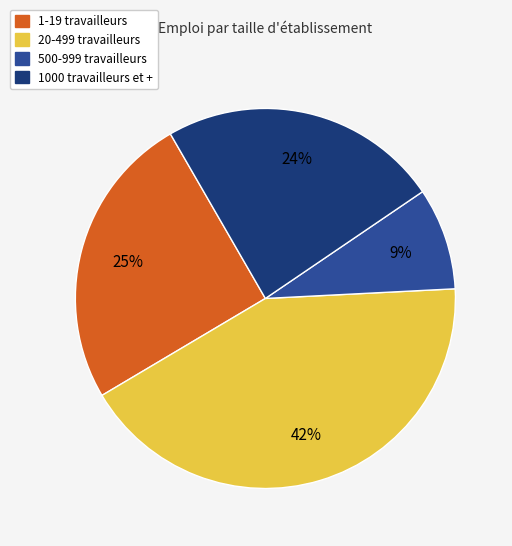

To the nearest percent, what is the average slice percentage?

25%